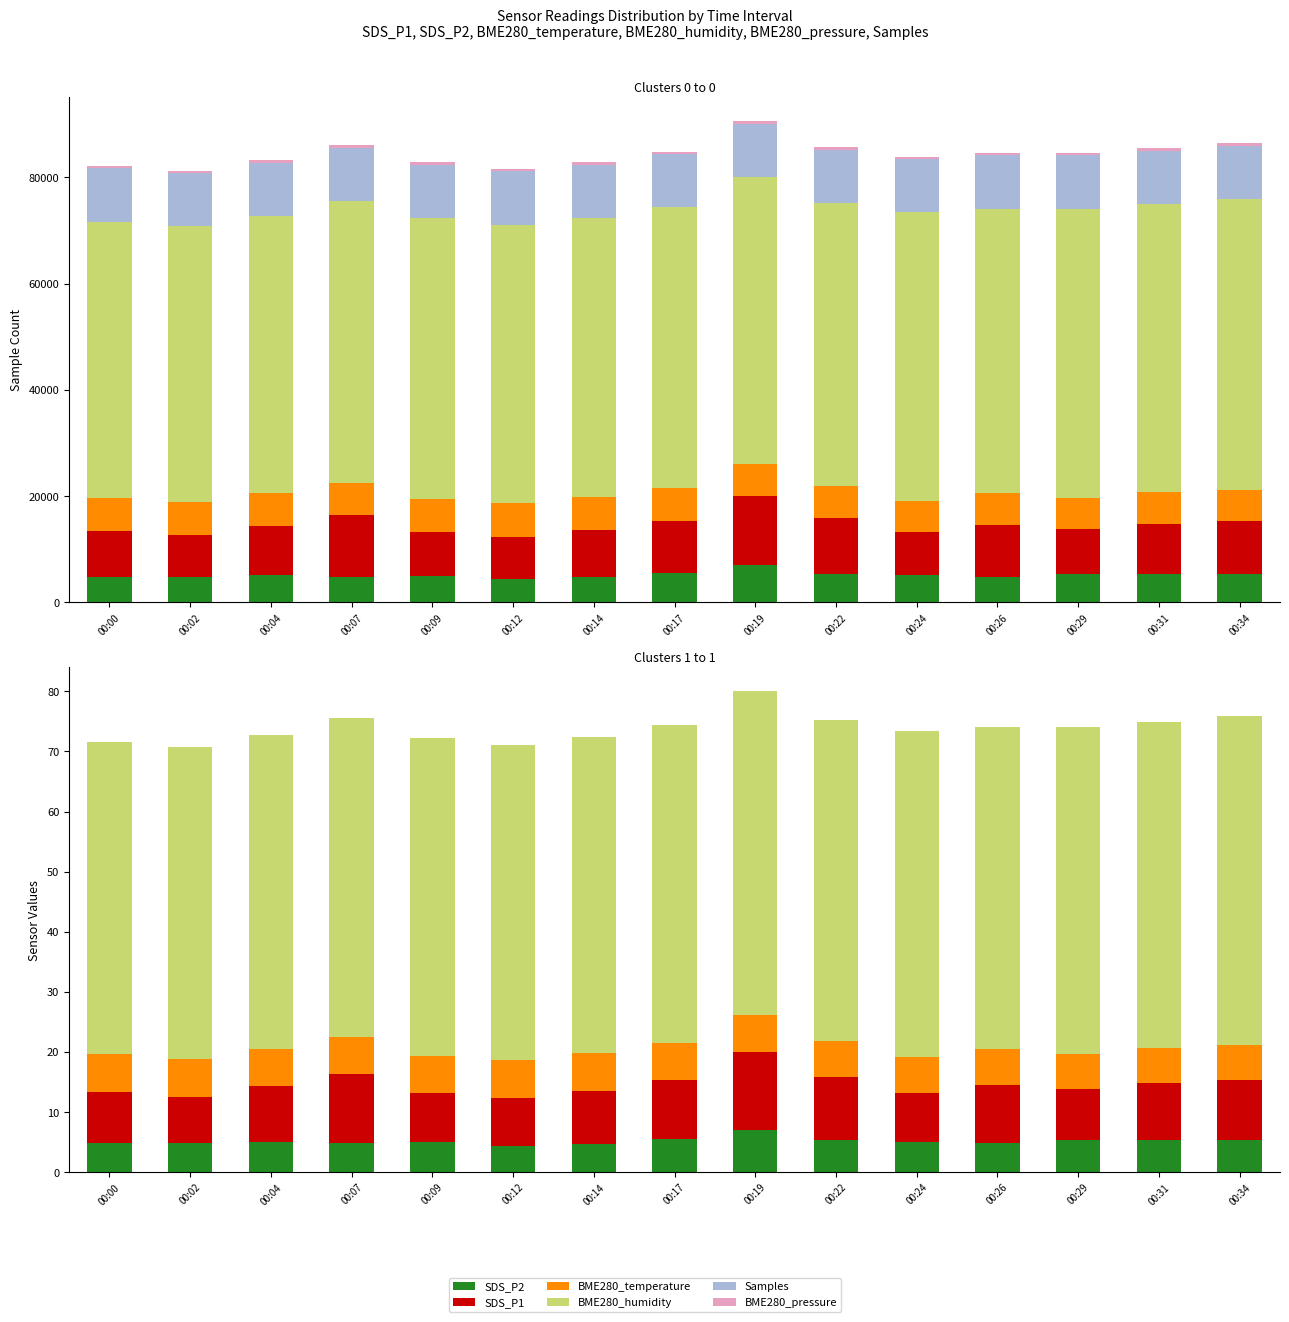

The SDS_P2 series shows 6.8 at 00:02. True or false?

False